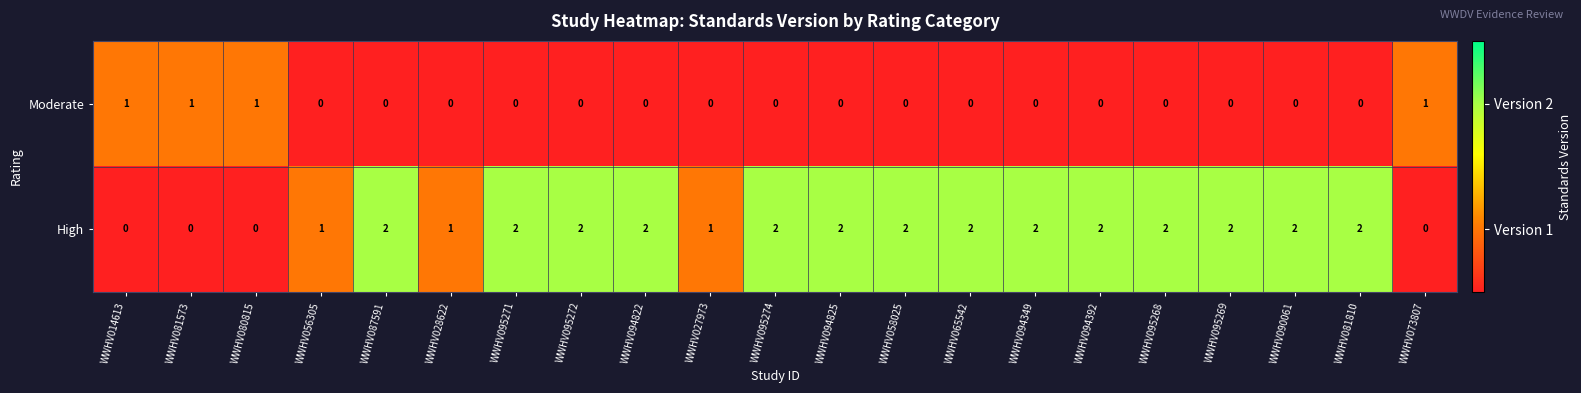

At how many categories does at least one series exceed 0?

21